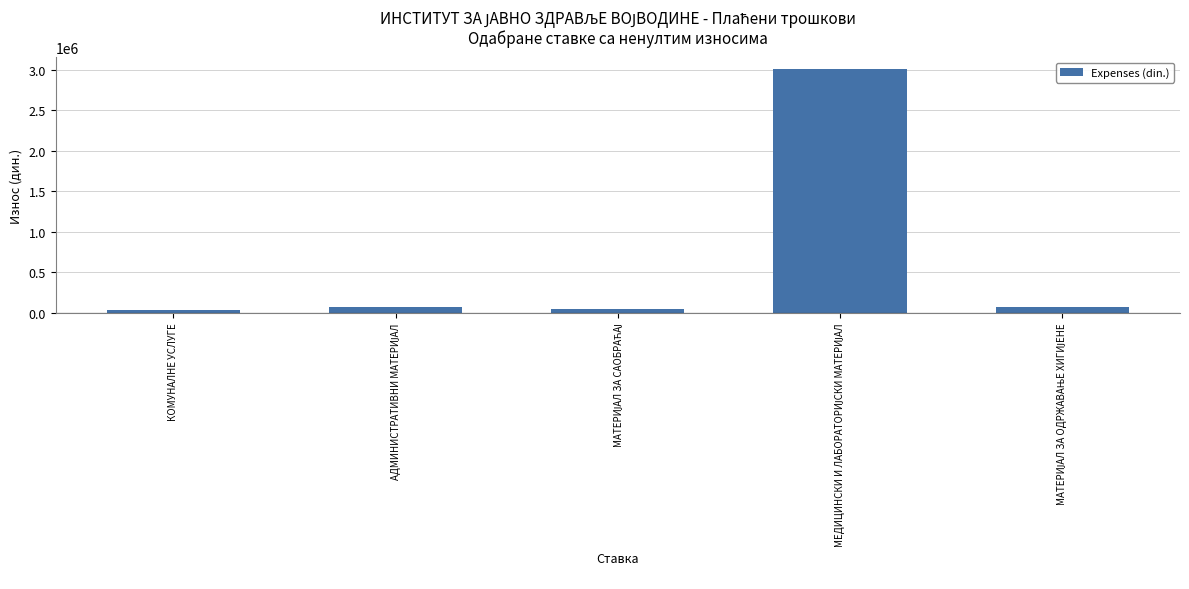

What is the maximum value shown in the chart?

3003923.9